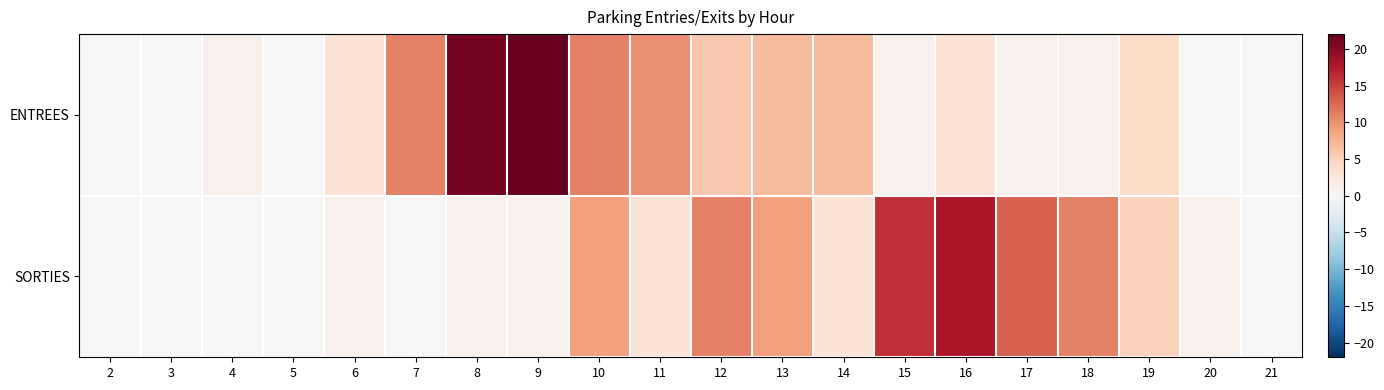

Reading right to left, extract all data points from this chart.

ENTREES: 21=0	20=0	19=4	18=1	17=1	16=3	15=1	14=7	13=7	12=6	11=10	10=11	9=22	8=21	7=11	6=3	5=0	4=1	3=0	2=0
SORTIES: 21=0	20=1	19=5	18=11	17=13	16=18	15=16	14=3	13=9	12=11	11=3	10=9	9=1	8=1	7=0	6=1	5=0	4=0	3=0	2=0